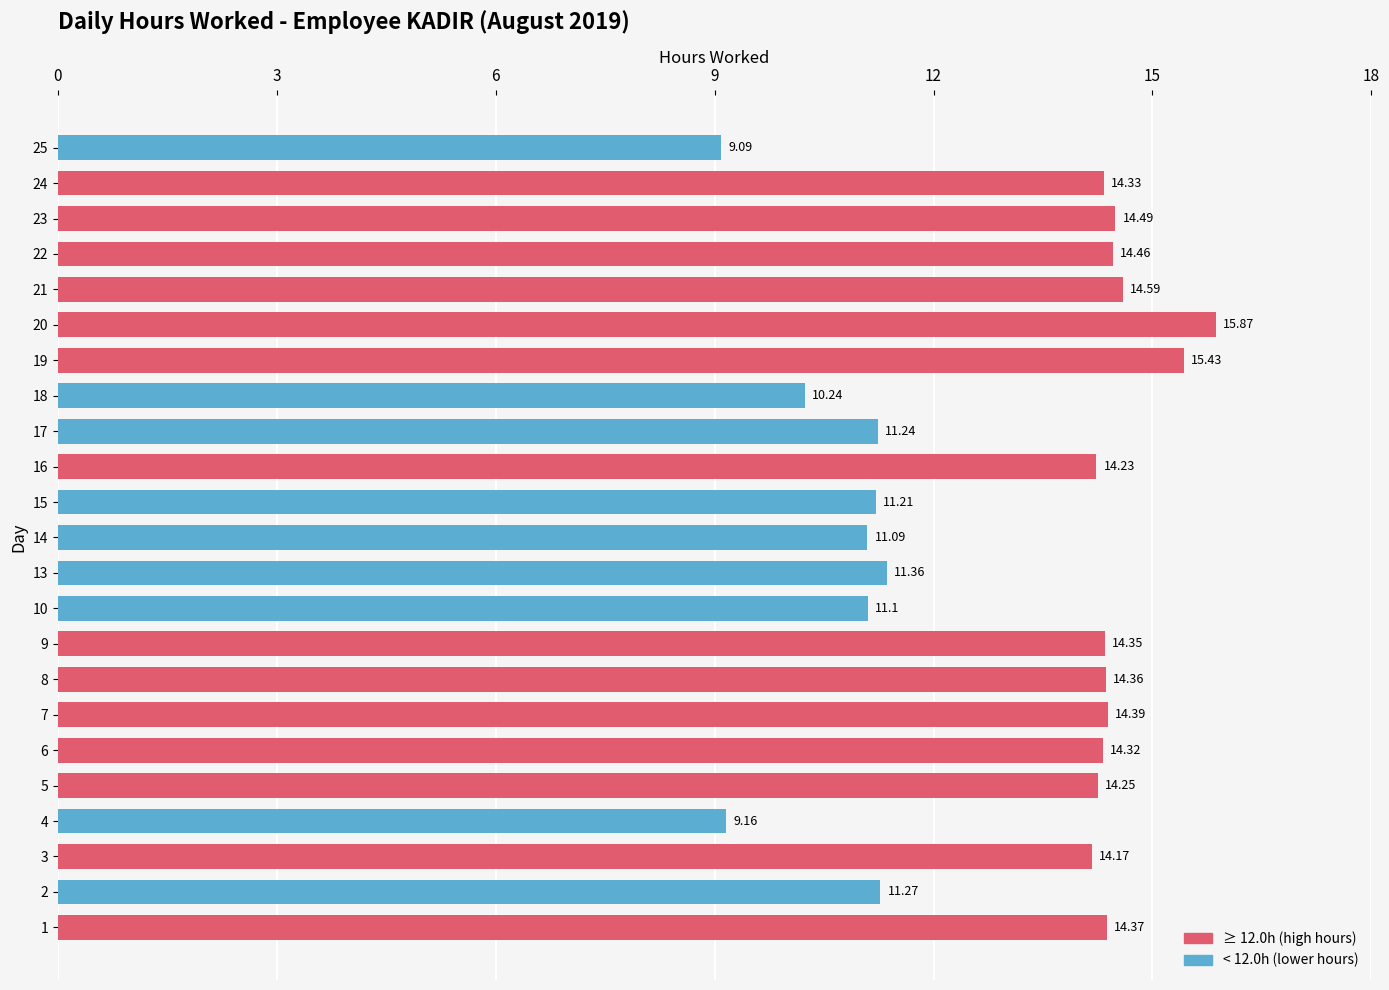

Between 22 and 15, which is larger?

22